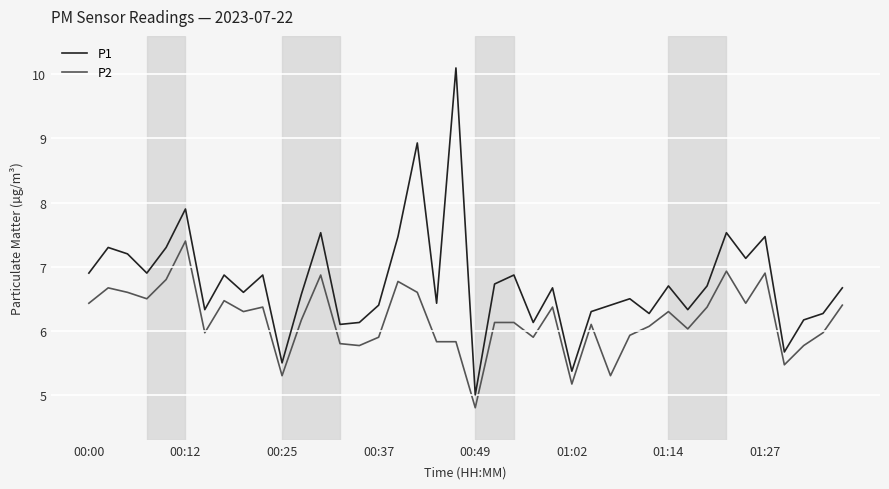

What is the highest value of the P2 series?

7.4